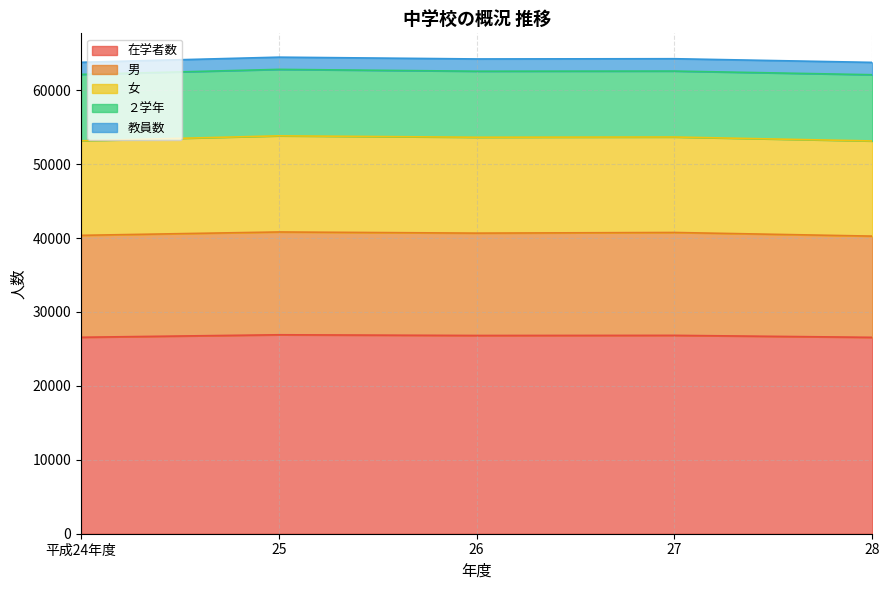

Is it true that 教員数 equals 2165 at 平成24年度?

False